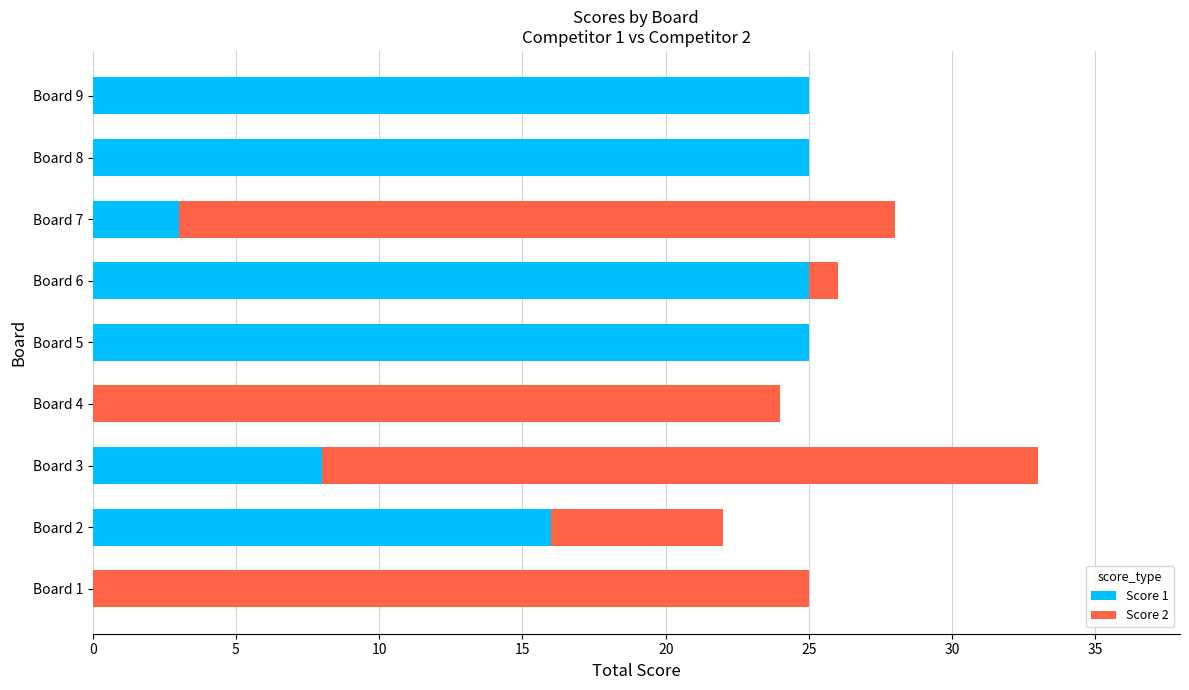

What are all the series names shown in the legend?

Score 1, Score 2